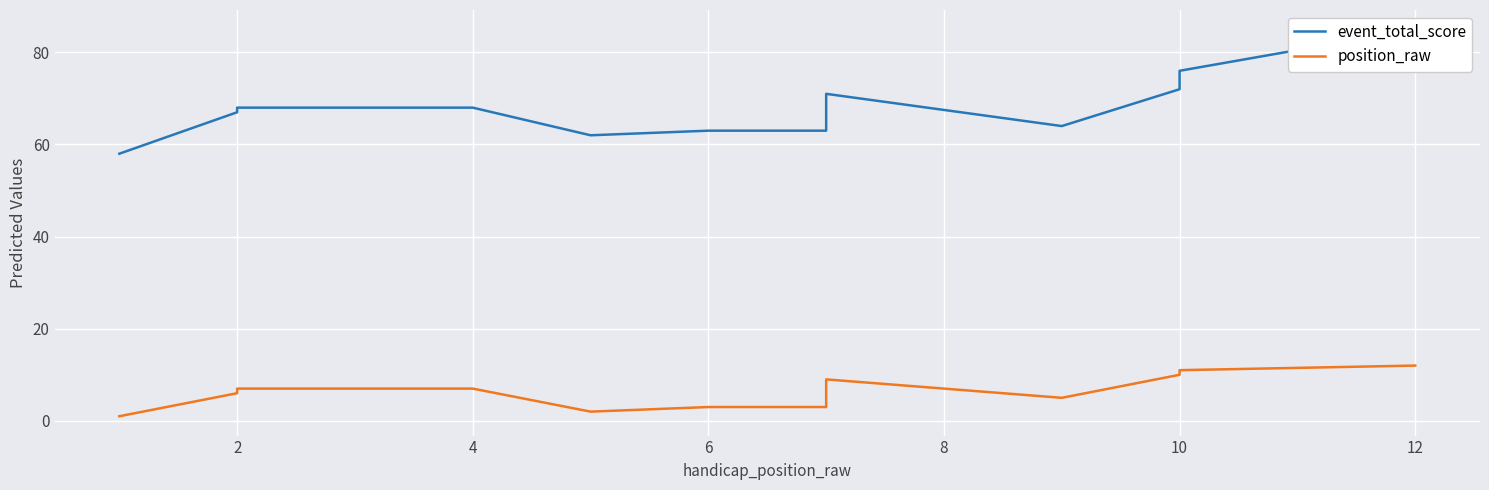

Is it true that position_raw equals 10 at 4?

False